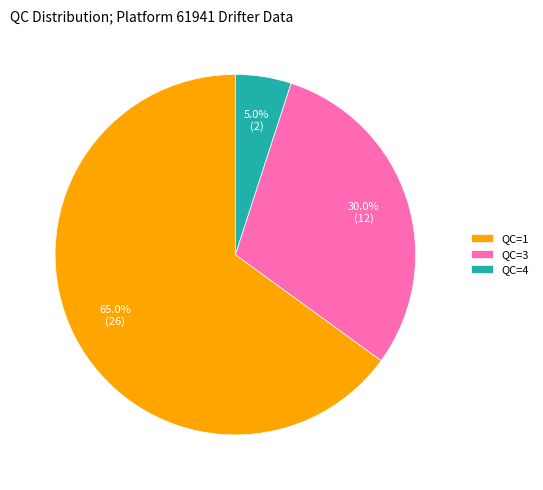

Does QC=4 represent more than half of the total?

No